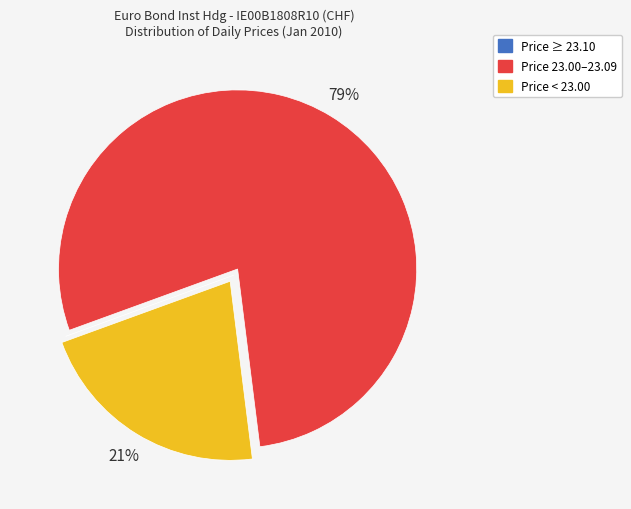

To the nearest percent, what is the difference between the largest and smallest slice percentages?

79%